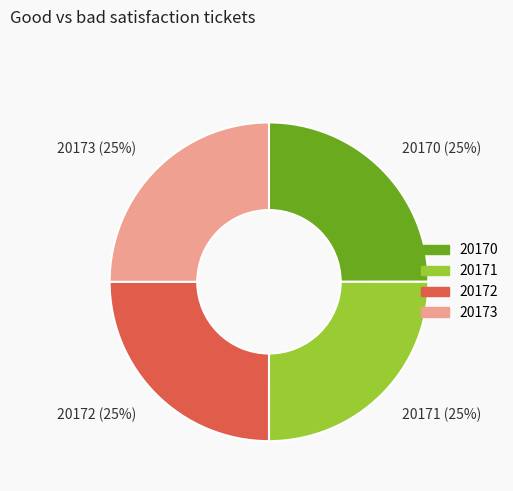

To the nearest percent, what percentage of the pie is 20170?

25%